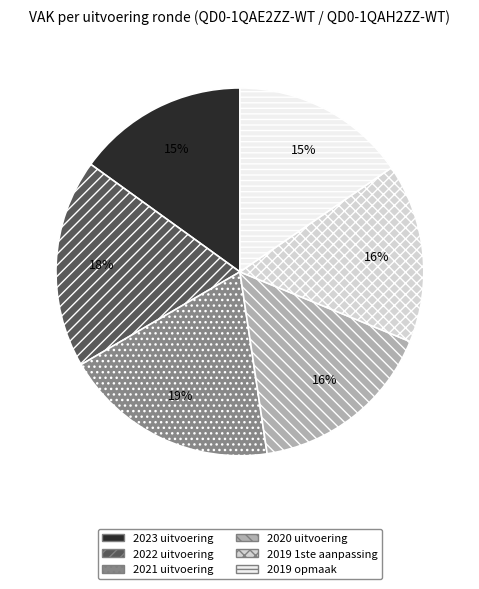

Which category has the biggest portion of the pie?

2021 uitvoering